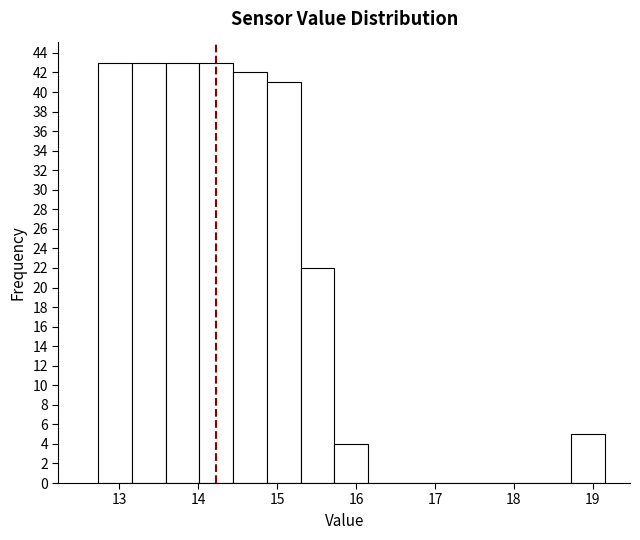

Reading left to right, list every bar in this chart as the range it spans on the x-axis followed by its height. Neither the bar edges nor the heights are printed on the chart, so give them approximately, as read against the axes.

12.7 to 13.2: 43
13.2 to 13.6: 43
13.6 to 14.0: 43
14.0 to 14.4: 43
14.4 to 14.9: 42
14.9 to 15.3: 41
15.3 to 15.7: 22
15.7 to 16.2: 4
16.2 to 16.6: 0
16.6 to 17.0: 0
17.0 to 17.4: 0
17.4 to 17.9: 0
17.9 to 18.3: 0
18.3 to 18.7: 0
18.7 to 19.2: 5